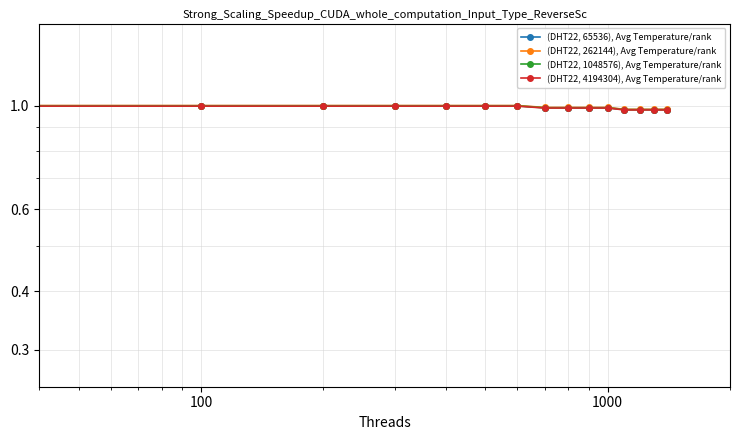

True or false: (DHT22, 1048576), Avg Temperature/rank and (DHT22, 262144), Avg Temperature/rank cross at least once.

False